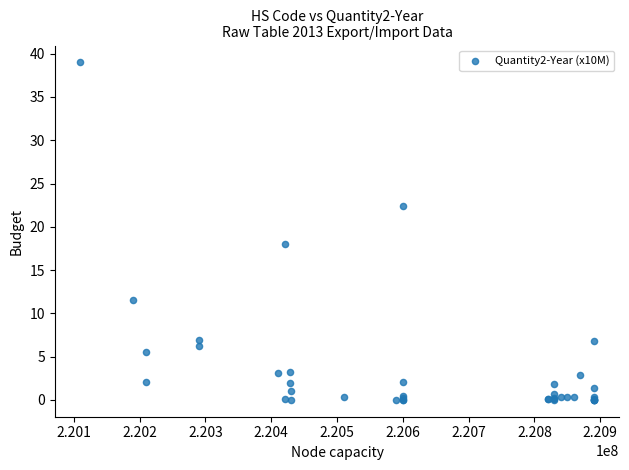

What Y value in the scatter plot is closest to 19?

18.0